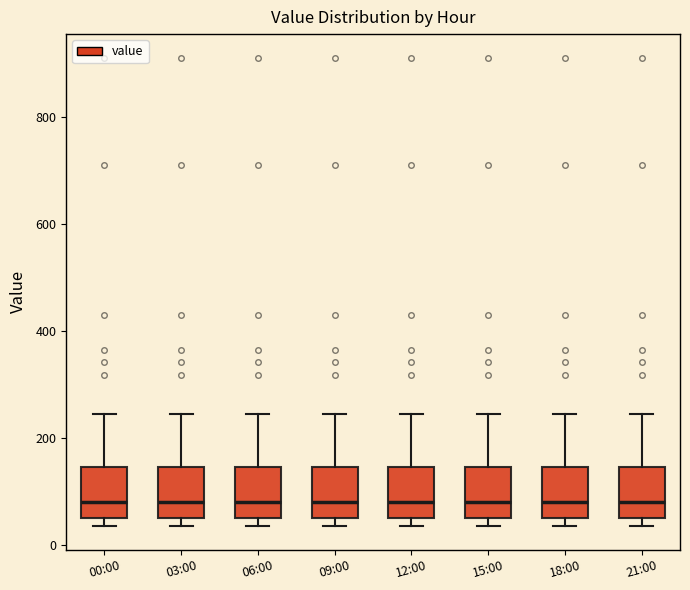

Reading left to right, read every box against the y-axis: the position of its median line, the range the box covers, and the ends of its whiskers. The values are not printed on the chart, so give them approximately, as read against the axis.

00:00: median 80, box 60 to 140, whiskers 40 to 240
03:00: median 80, box 60 to 140, whiskers 40 to 240
06:00: median 80, box 60 to 140, whiskers 40 to 240
09:00: median 80, box 60 to 140, whiskers 40 to 240
12:00: median 80, box 60 to 140, whiskers 40 to 240
15:00: median 80, box 60 to 140, whiskers 40 to 240
18:00: median 80, box 60 to 140, whiskers 40 to 240
21:00: median 80, box 60 to 140, whiskers 40 to 240